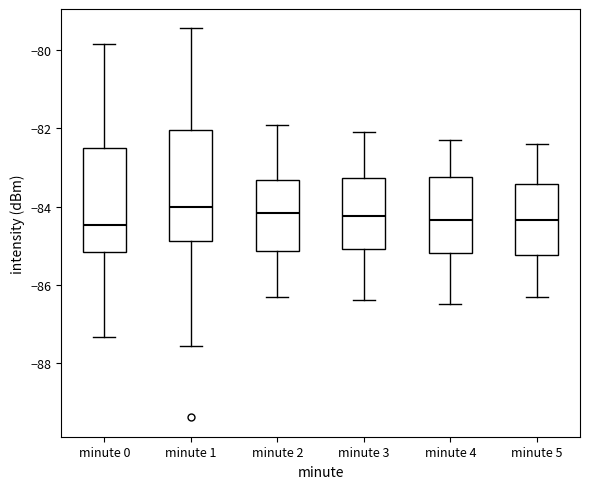

Reading left to right, read every box against the y-axis: the position of its median line, the range the box covers, and the ends of its whiskers. The values are not printed on the chart, so give them approximately, as read against the axis.

minute 0: median -84.4, box -85.2 to -82.4, whiskers -87.4 to -79.8
minute 1: median -84.0, box -84.8 to -82.0, whiskers -87.6 to -79.4
minute 2: median -84.2, box -85.2 to -83.4, whiskers -86.2 to -81.8
minute 3: median -84.2, box -85.0 to -83.2, whiskers -86.4 to -82.0
minute 4: median -84.4, box -85.2 to -83.2, whiskers -86.4 to -82.2
minute 5: median -84.4, box -85.2 to -83.4, whiskers -86.2 to -82.4